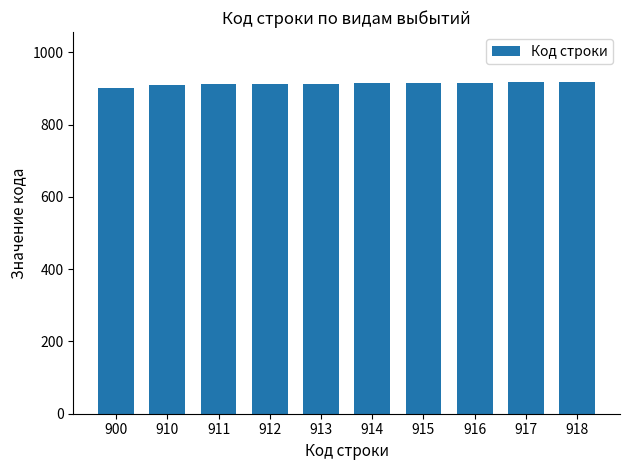

Count the number of data series in this chart.

1